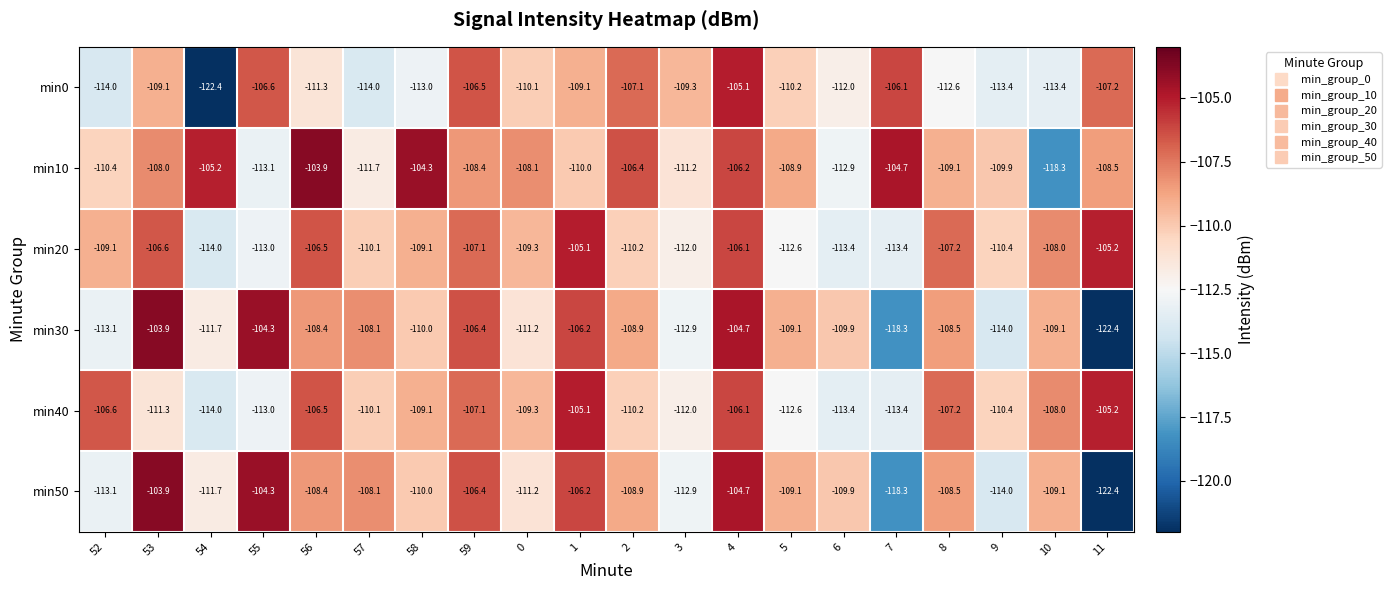

Which series has the largest total across all categories?

min10